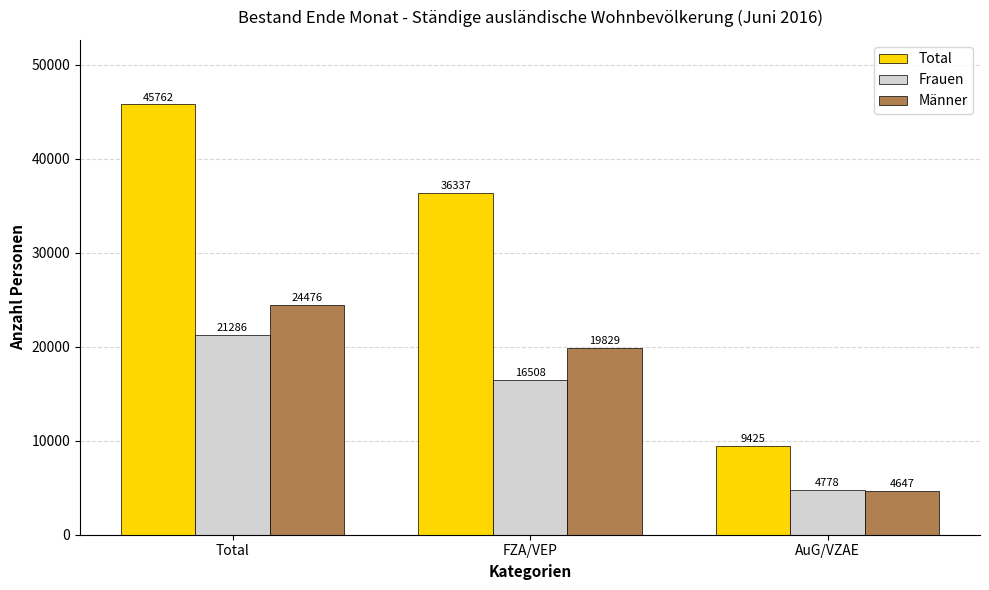

At AuG/VZAE, list the series in order from largest to smallest.

Total, Frauen, Männer